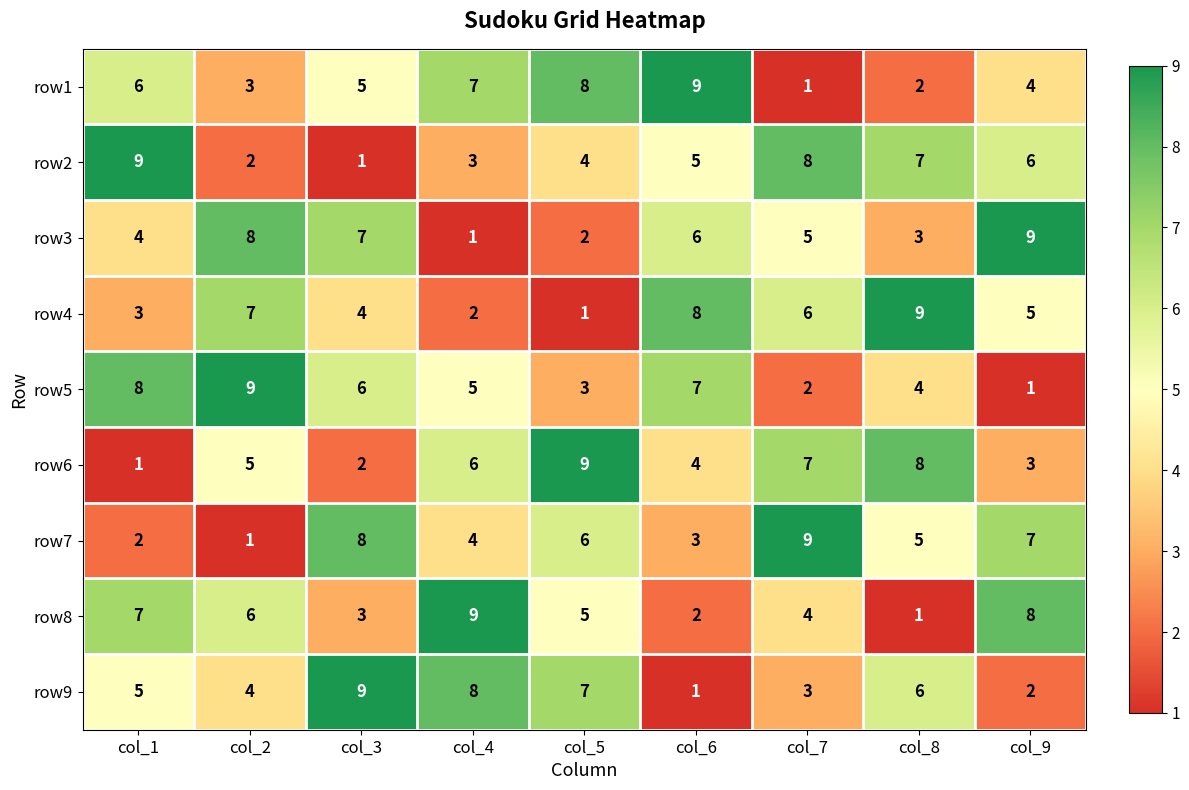

The row3 series shows 5 at col_7. True or false?

True